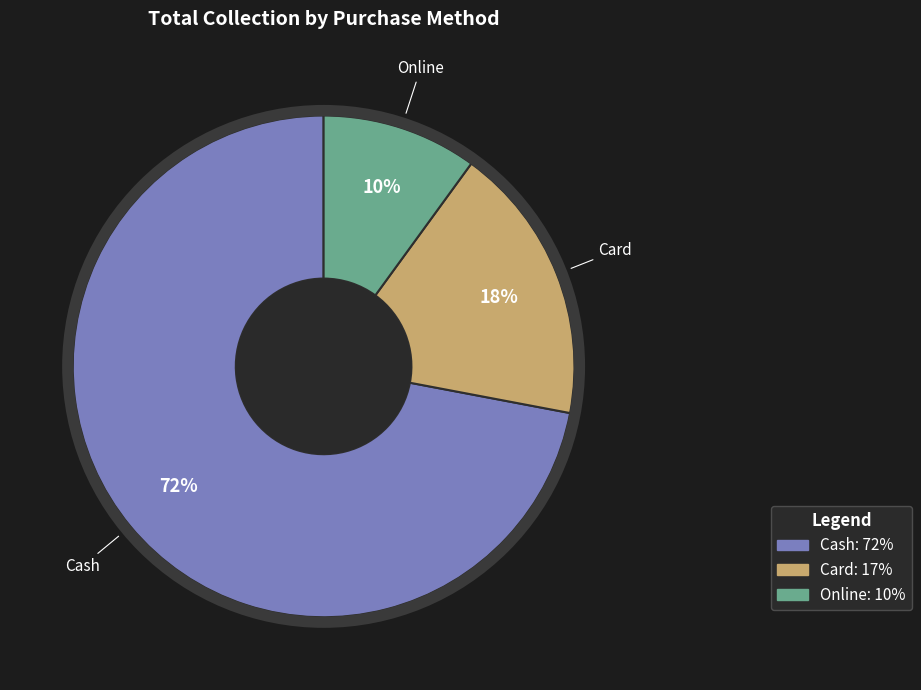

Between Online and Card, which is larger?

Card